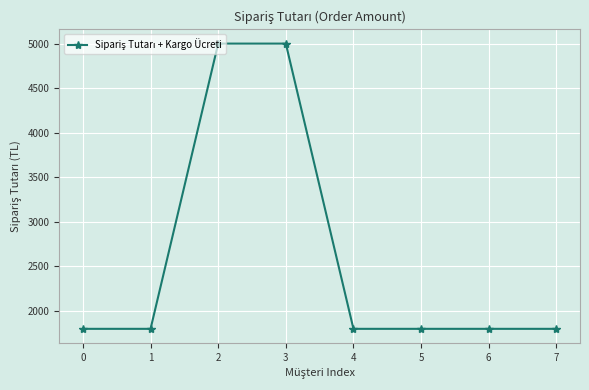

What is the difference between the maximum and second lowest values?

3200